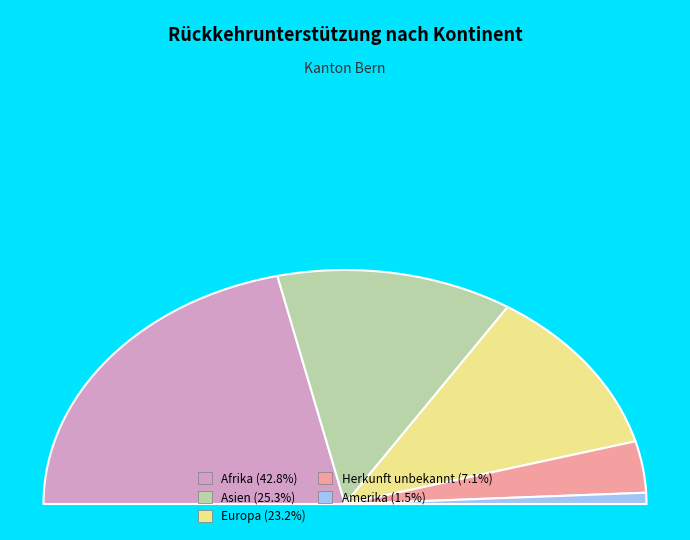

Rank the categories by value from lowest to highest.

Amerika, Herkunft unbekannt, Europa, Asien, Afrika